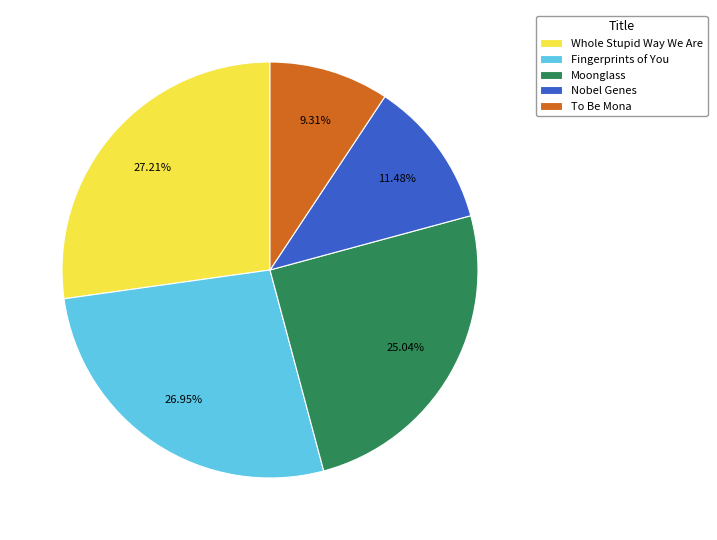

Is there any slice that represents more than half of the pie?

No